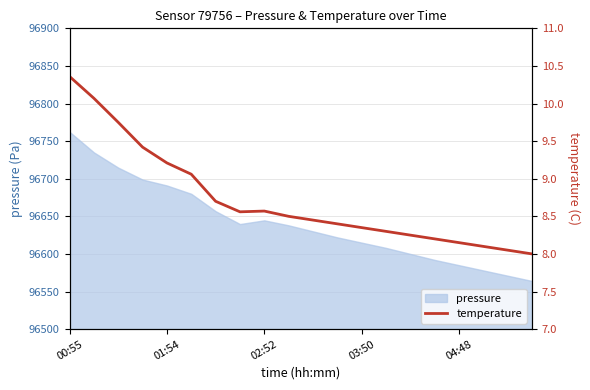

How many categories are shown in the chart?

20